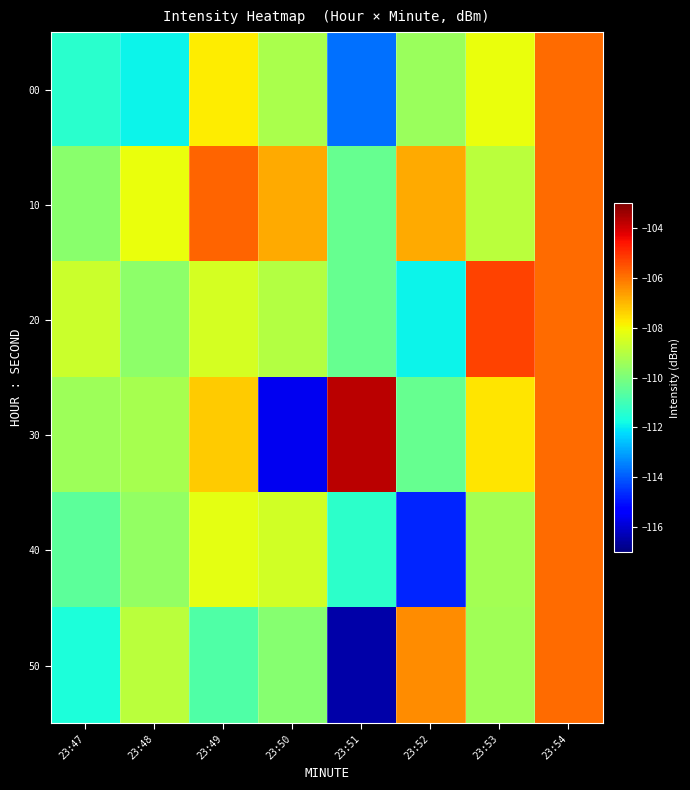

Which has a higher value, 23:51 or 23:49?

23:49